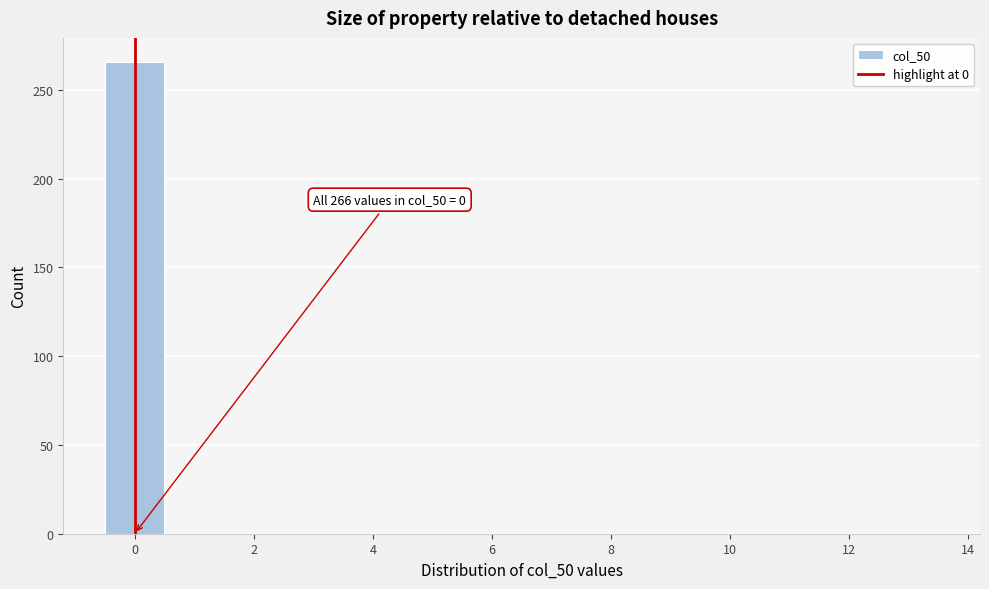

Which range on the x-axis has the tallest bar?

-0.5 to 0.5